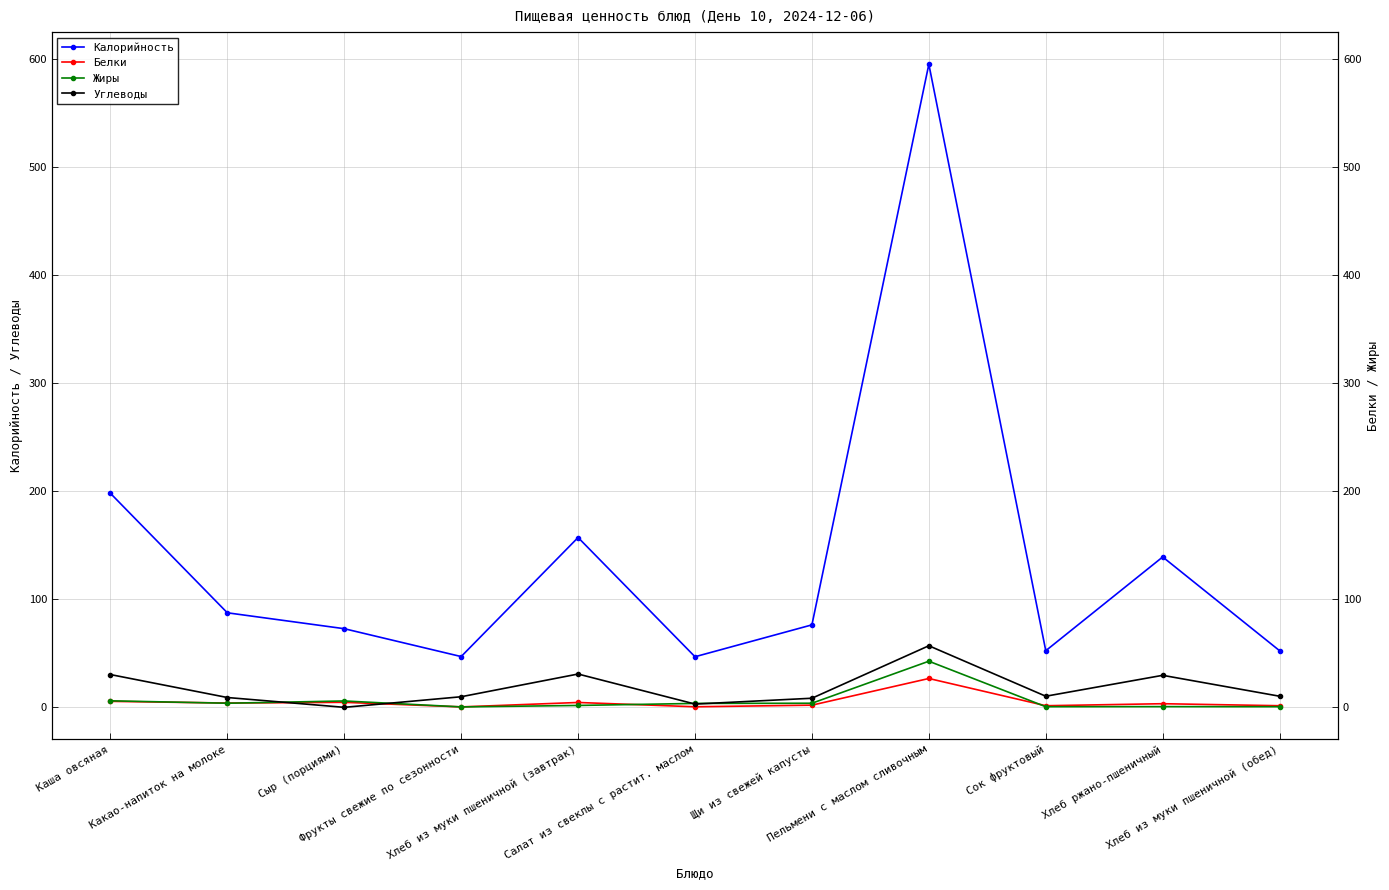

Between Щи из свежей капусты and Хлеб ржано-пшеничный, which series saw the biggest shift?

Калорийность